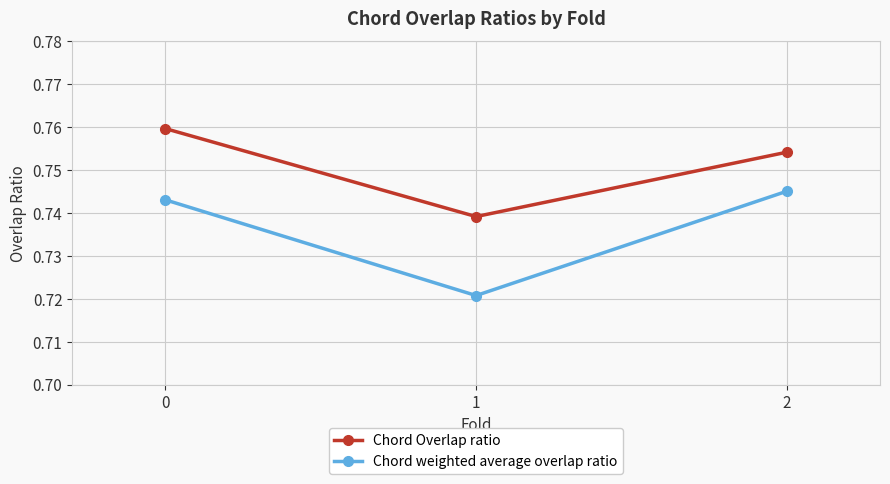

At 0, list the series in order from largest to smallest.

Chord Overlap ratio, Chord weighted average overlap ratio